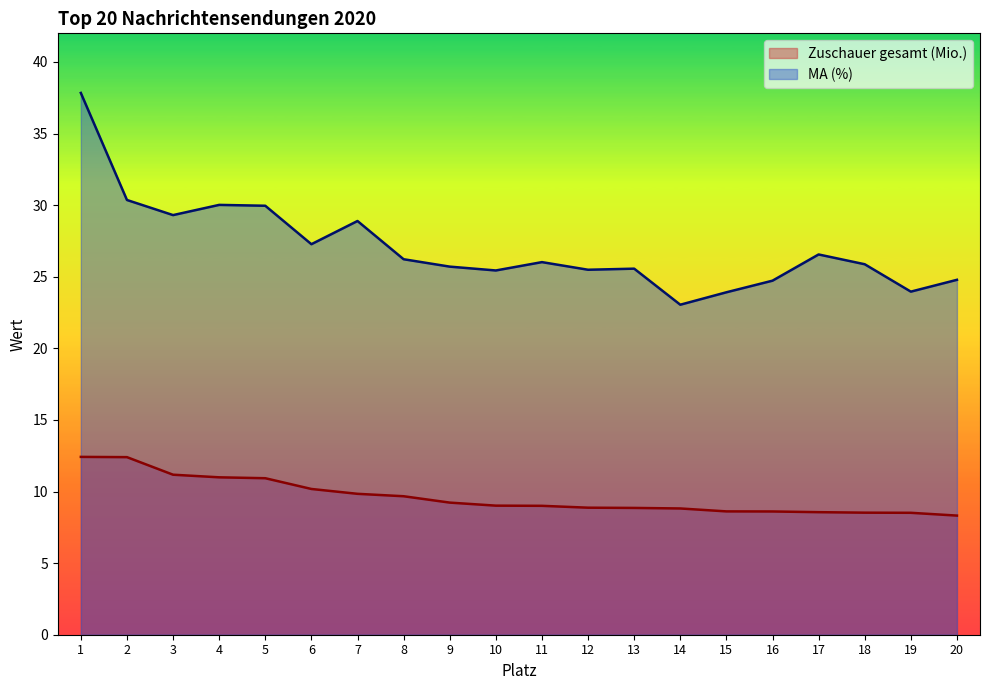

Between 7 and 10, which series saw the biggest shift?

MA (%)